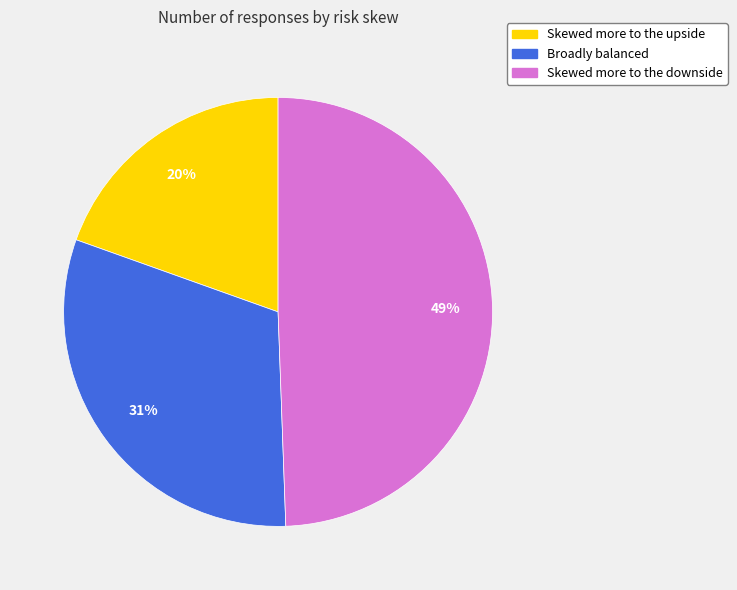

Count the number of slices in the pie.

3